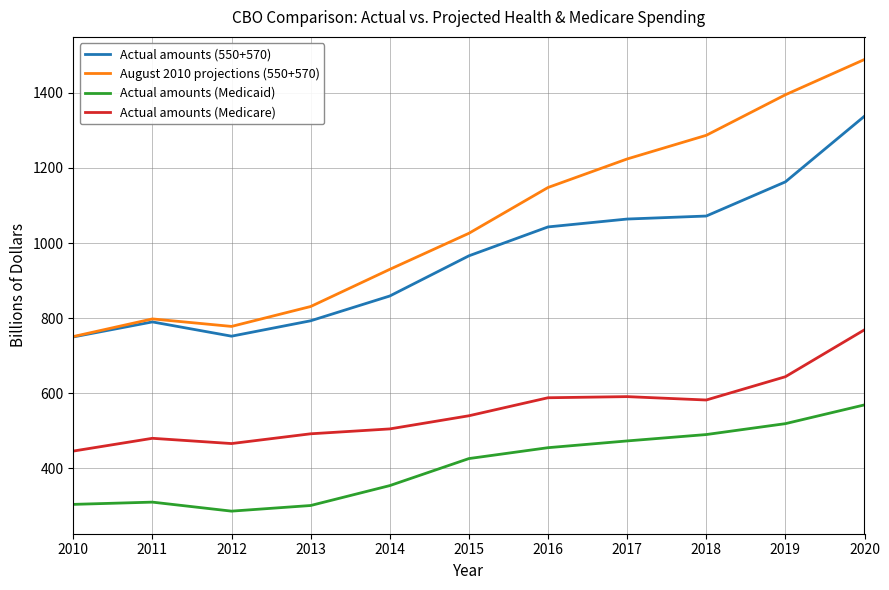

Which series has the largest range (max minus min)?

August 2010 projections (550+570)